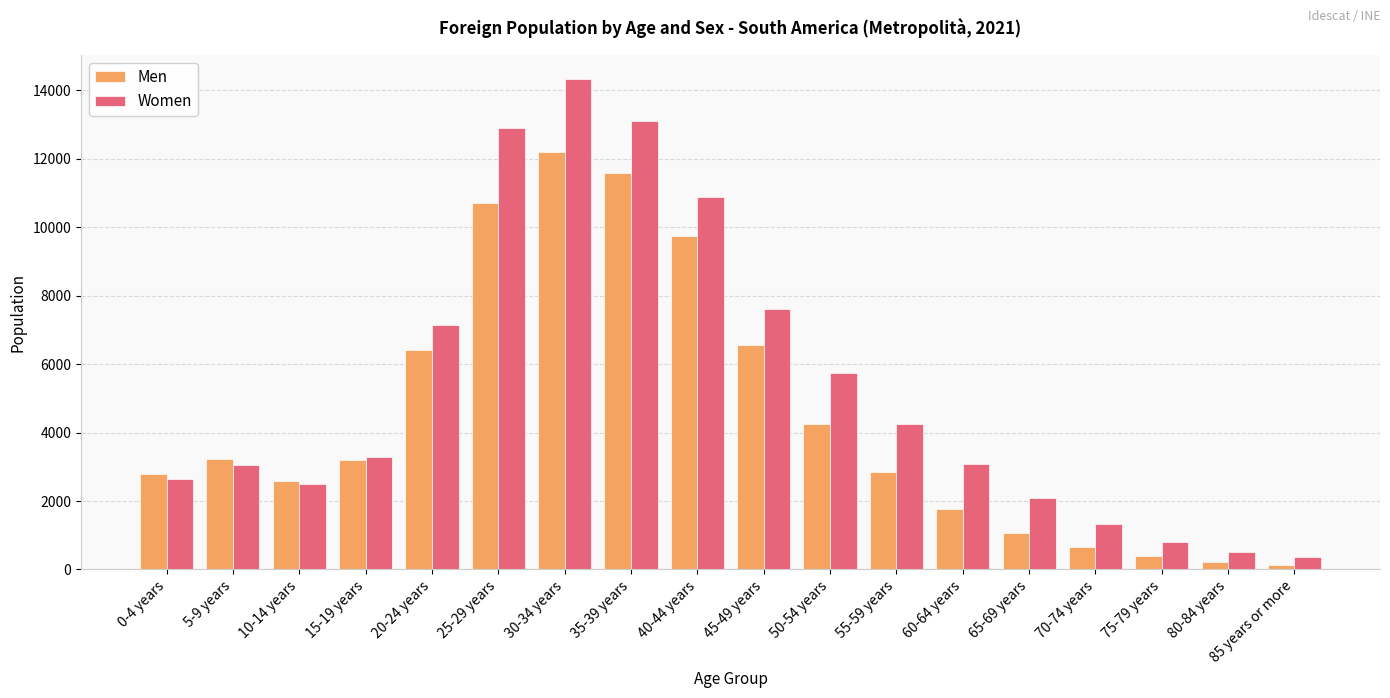

Rank the series at 0-4 years from highest to lowest value.

Men, Women